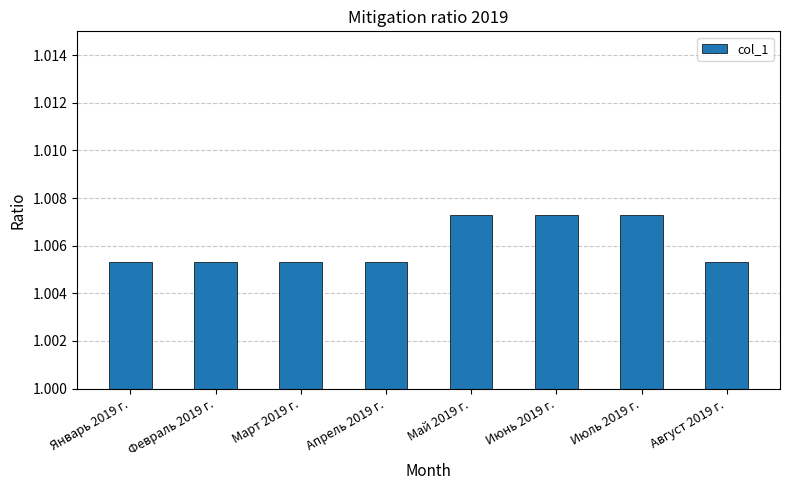

Between Апрель 2019 г. and Июнь 2019 г., which is larger?

Июнь 2019 г.